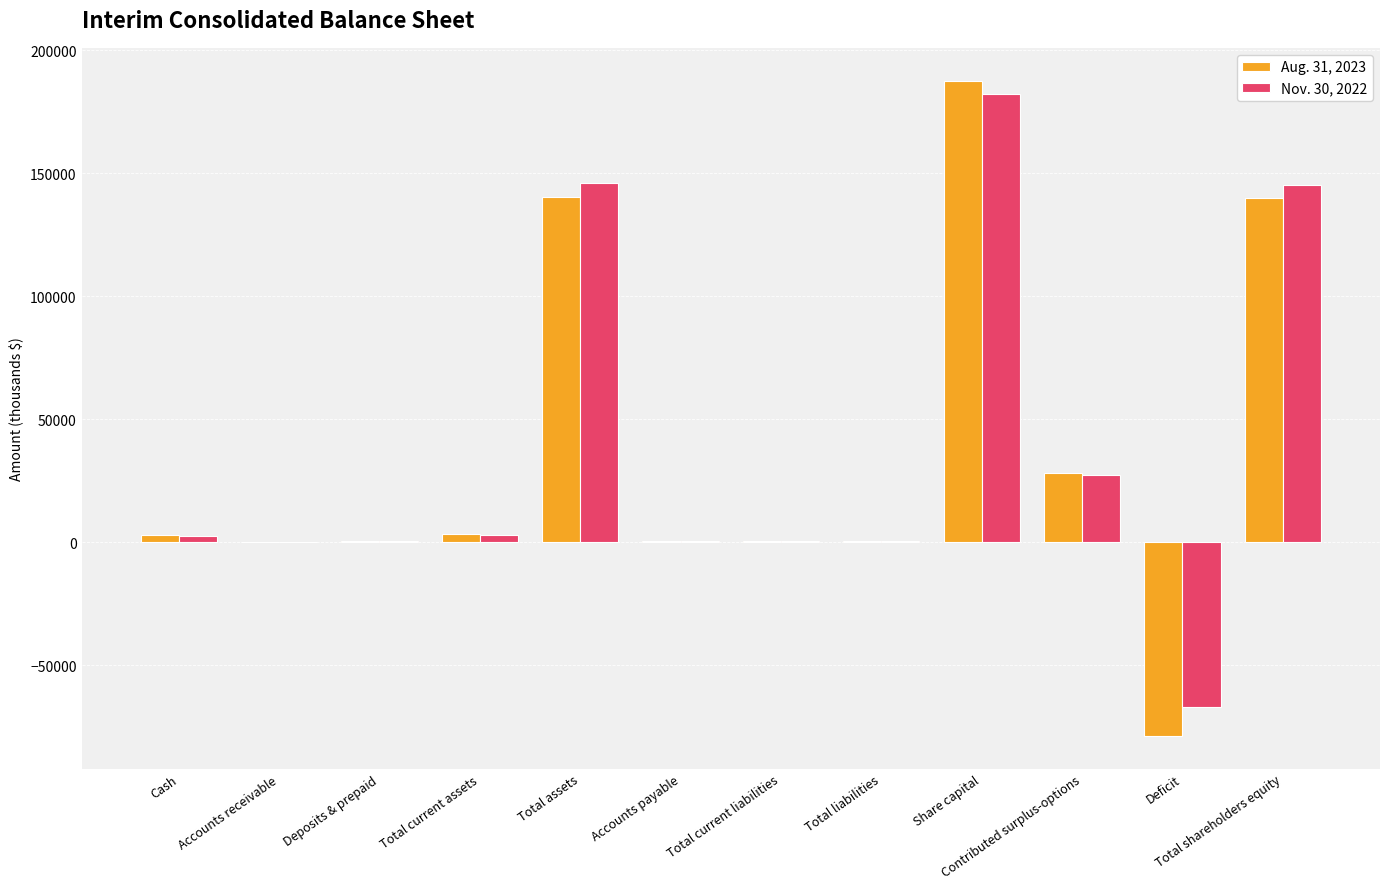

Is the value of Aug. 31, 2023 at Share capital greater than the value of Nov. 30, 2022 at Accounts receivable?

Yes